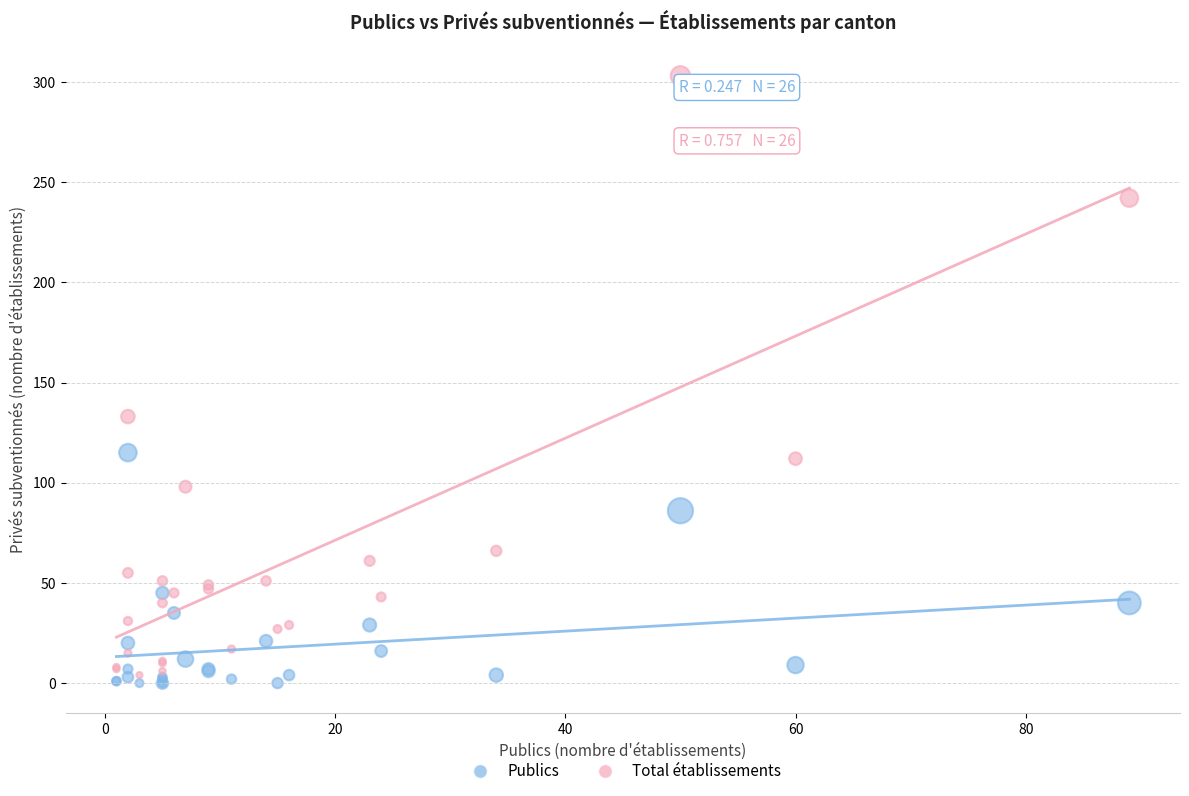

Which series contains the highest Y value?

Total établissements